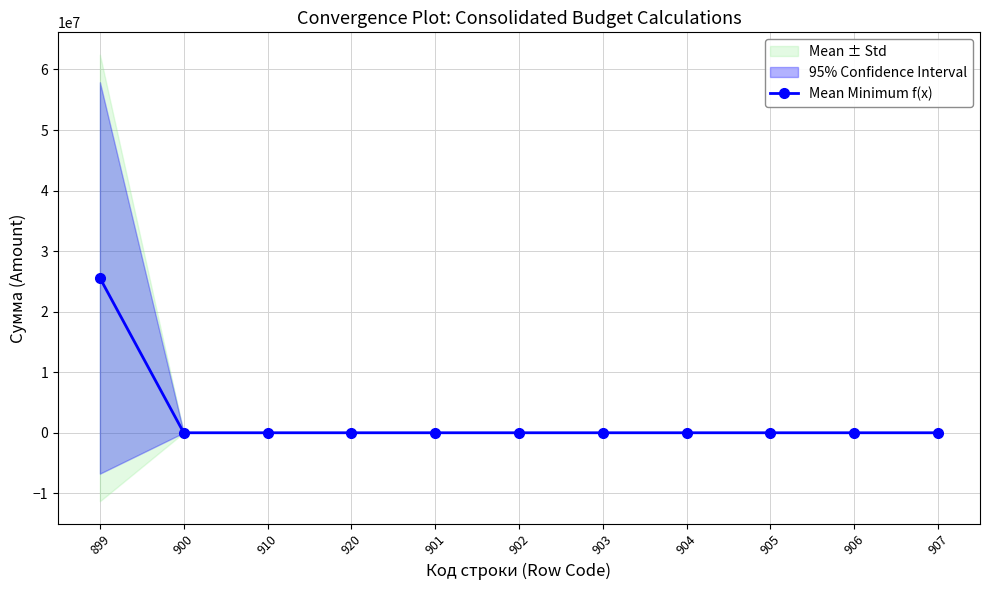

What position from the right is 907?

1